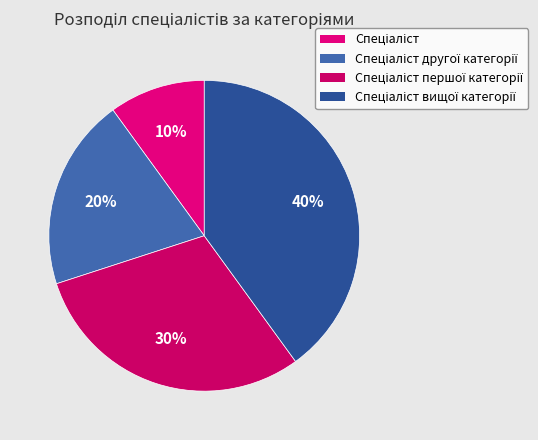

Between Спеціаліст другої категорії and Спеціаліст, which is larger?

Спеціаліст другої категорії